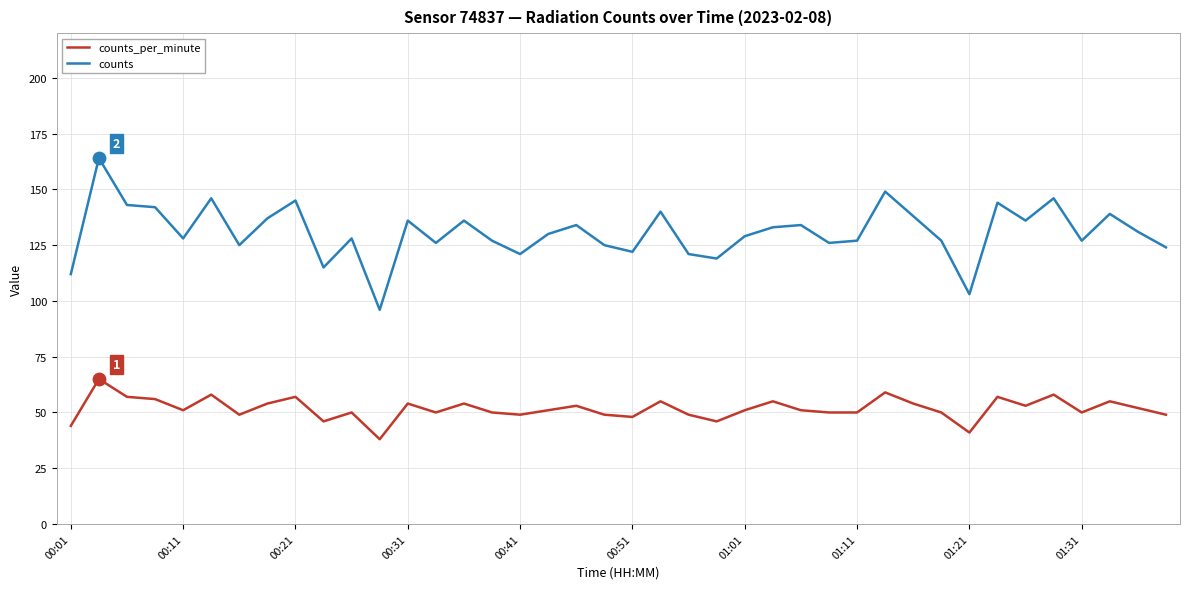

List the series in order of their overall mean, lowest first.

counts_per_minute, counts